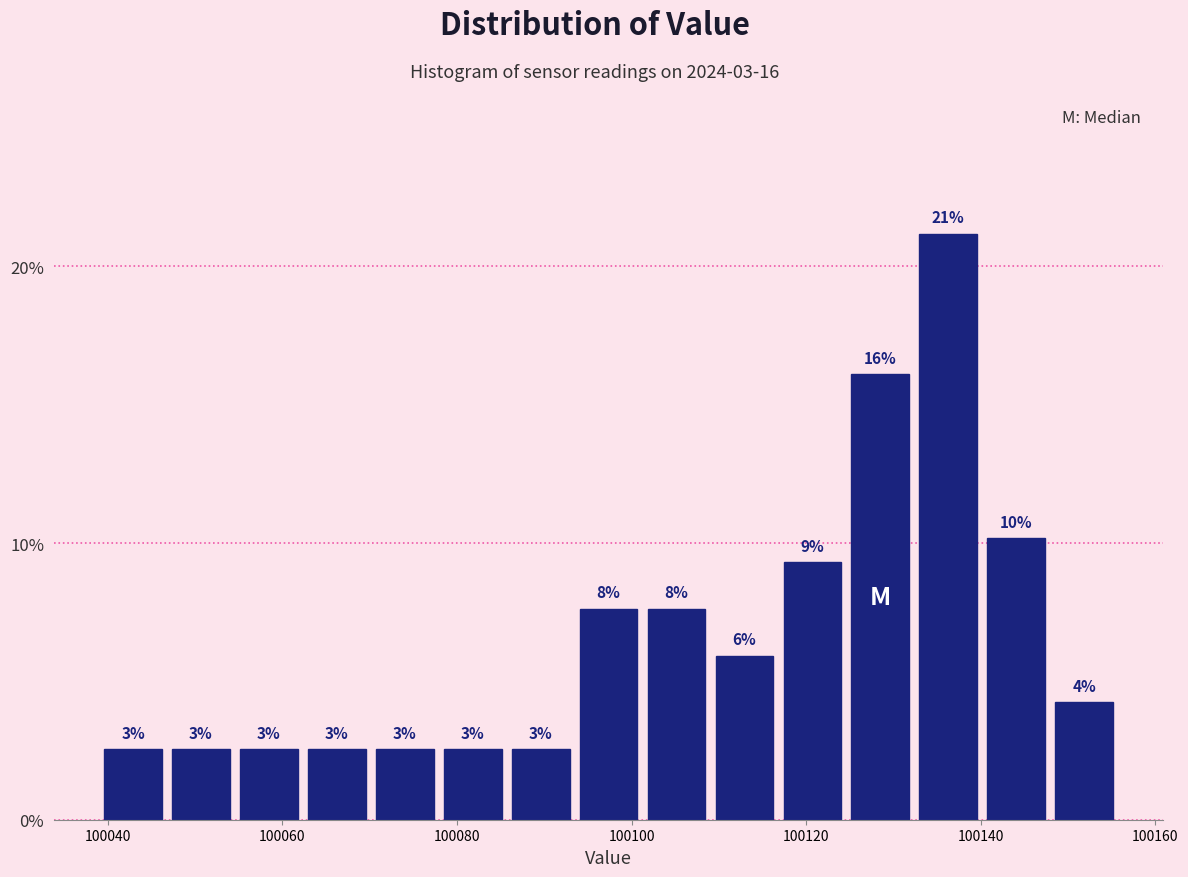

Read against the x-axis, roughly where is the centre of the tallest bar?

100136